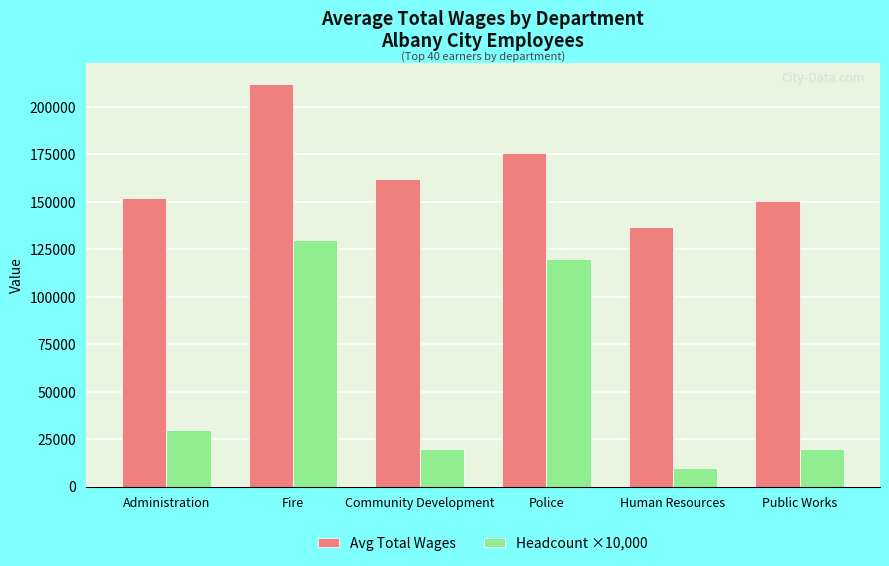

What position from the right is Fire?

5